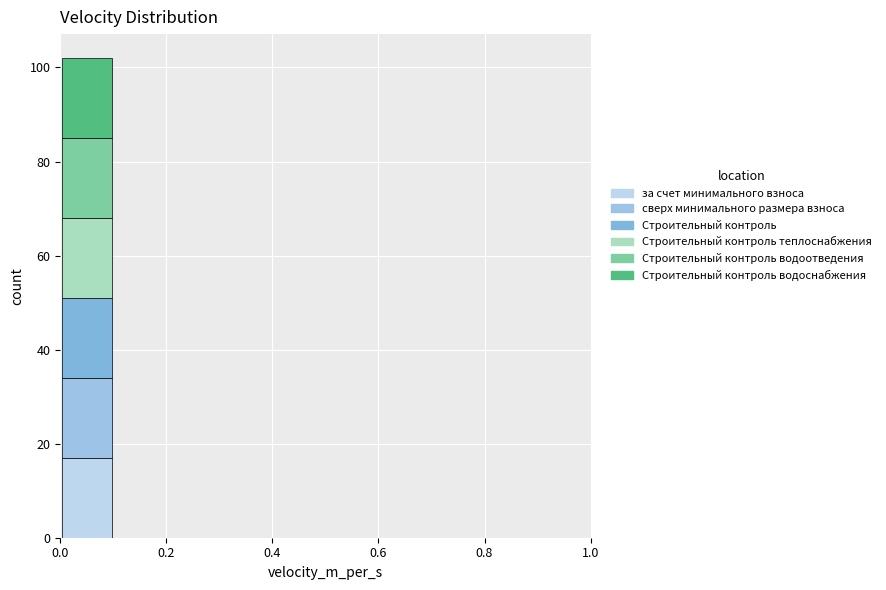

Reading left to right, list every stacked bar in this chart as the range it spans on the x-axis followed by its total height. The values are not printed on the chart, so give them approximately, as read against the axis.

0.0 to 0.1: 102
0.1 to 0.2: 0
0.2 to 0.3: 0
0.3 to 0.4: 0
0.4 to 0.5: 0
0.5 to 0.6: 0
0.6 to 0.7: 0
0.7 to 0.8: 0
0.8 to 0.9: 0
0.9 to 1.0: 0